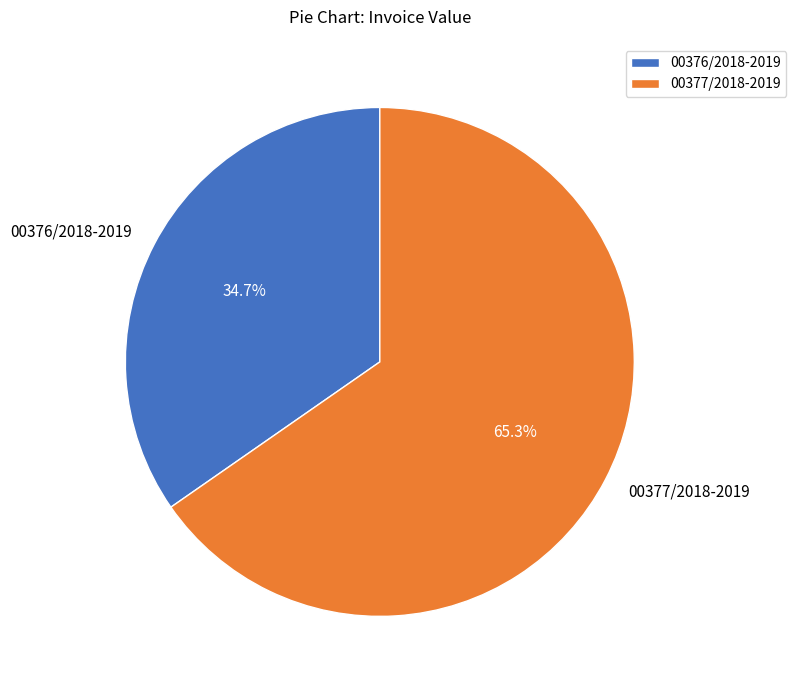

Is it true that 00376/2018-2019 is 35% of the pie?

True